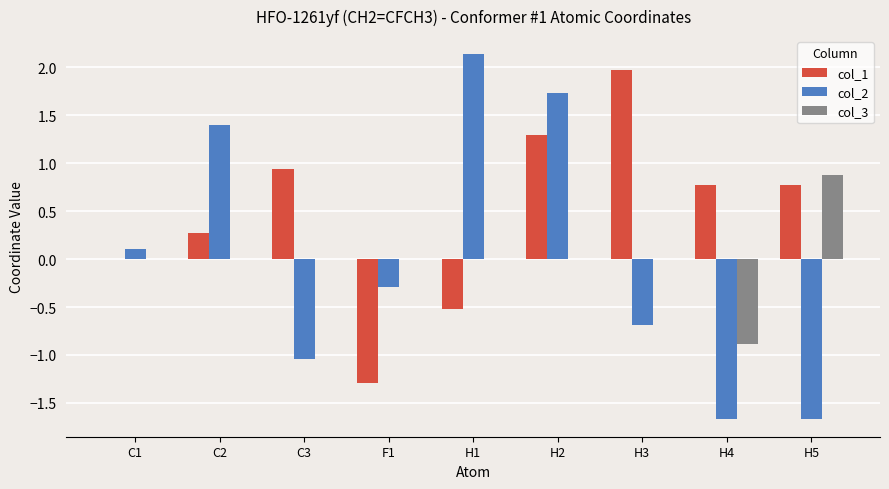

Is the value of col_3 at H1 greater than the value of col_2 at H2?

No